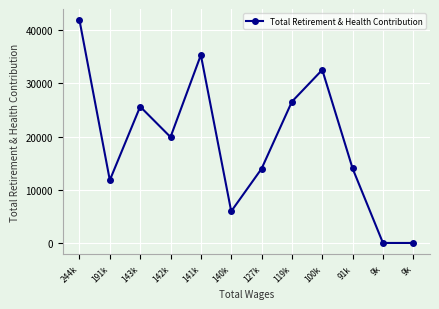

Reading right to left, extract all data points from this chart.

0	0	14005	32557	26577	13962	5950	35350	19915	25645	11808	41905